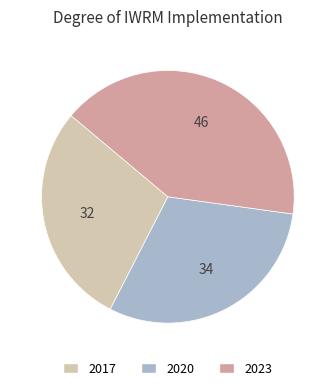

Between 2023 and 2017, which is larger?

2023